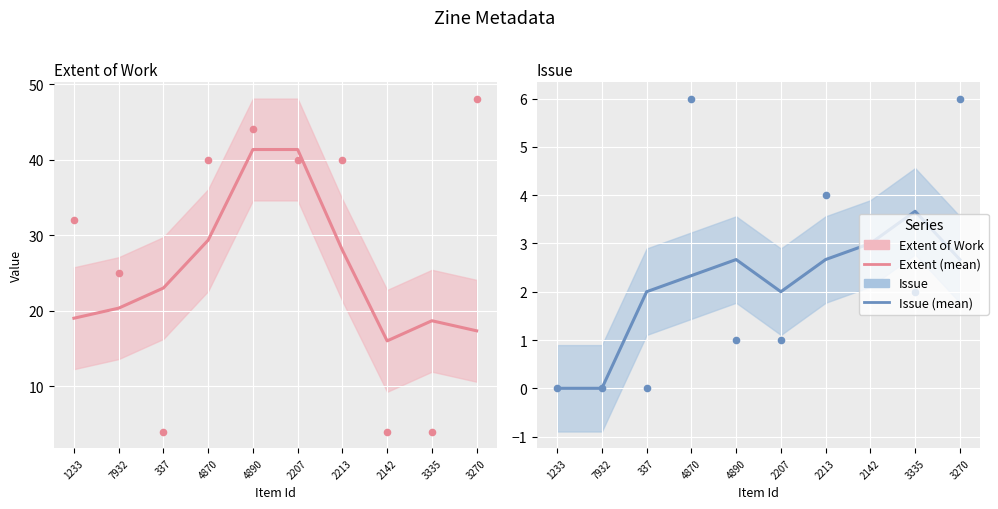

Which series has the largest total across all categories?

Extent of Work (raw)